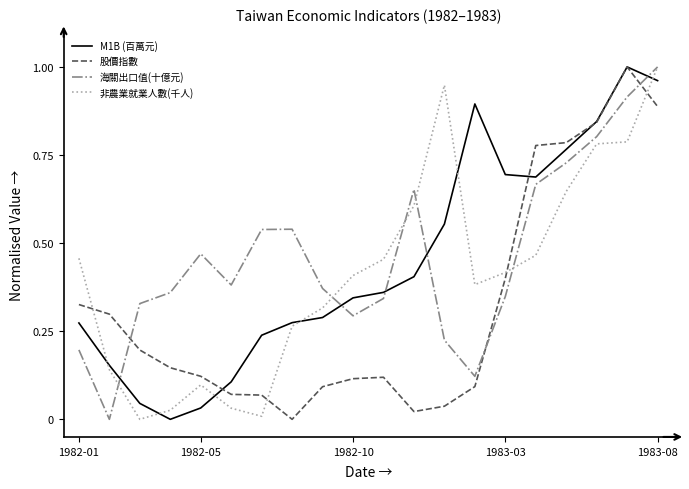

Which series has the largest total across all categories?

海關出口值(十億元)